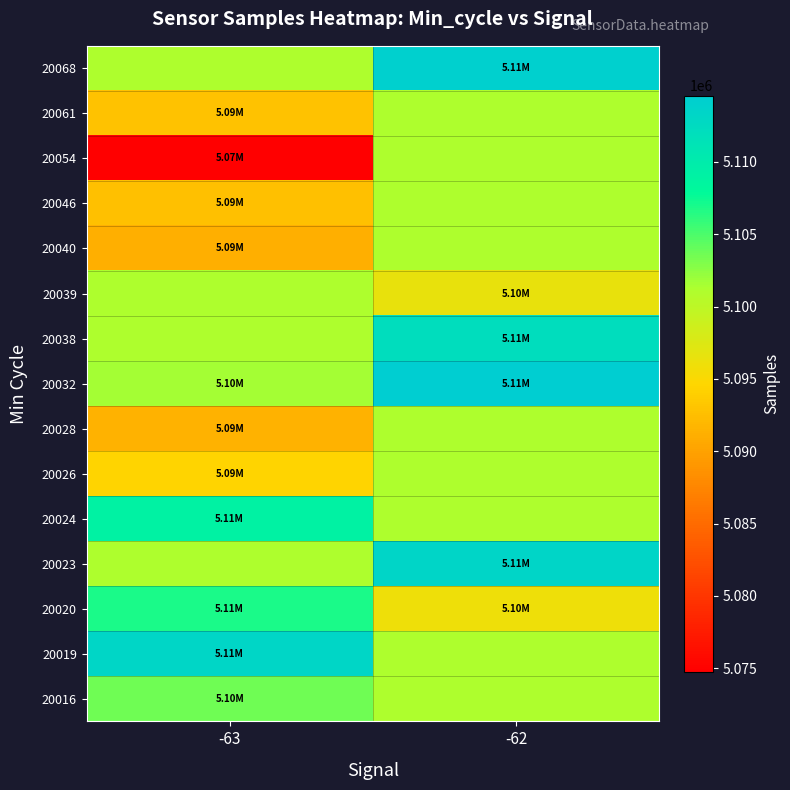

What is the difference between the highest and lowest values at -62?

18537.0